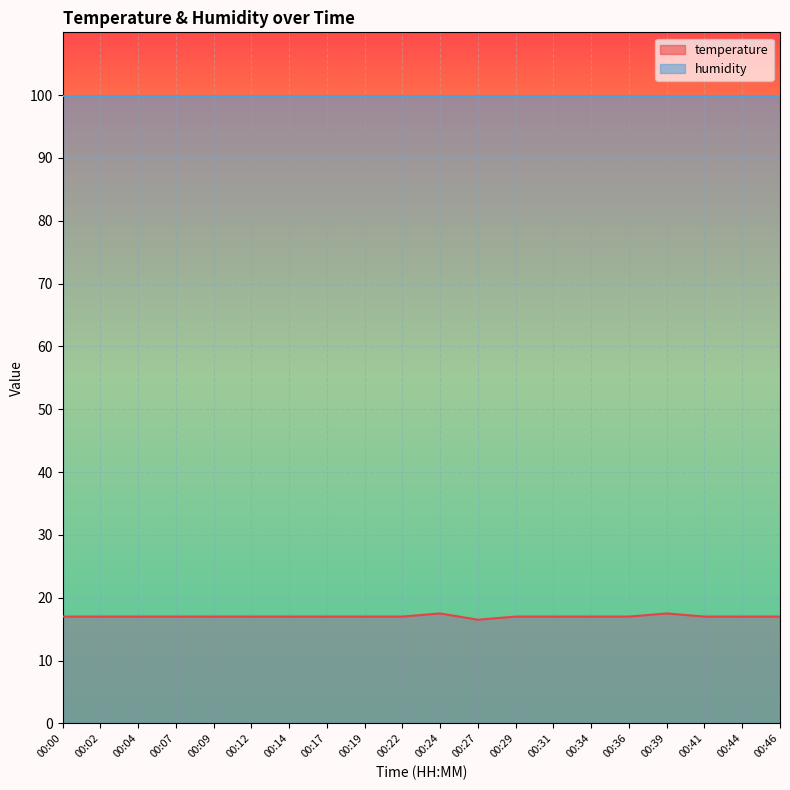

True or false: the data shows 17.0 at 00:07.

True